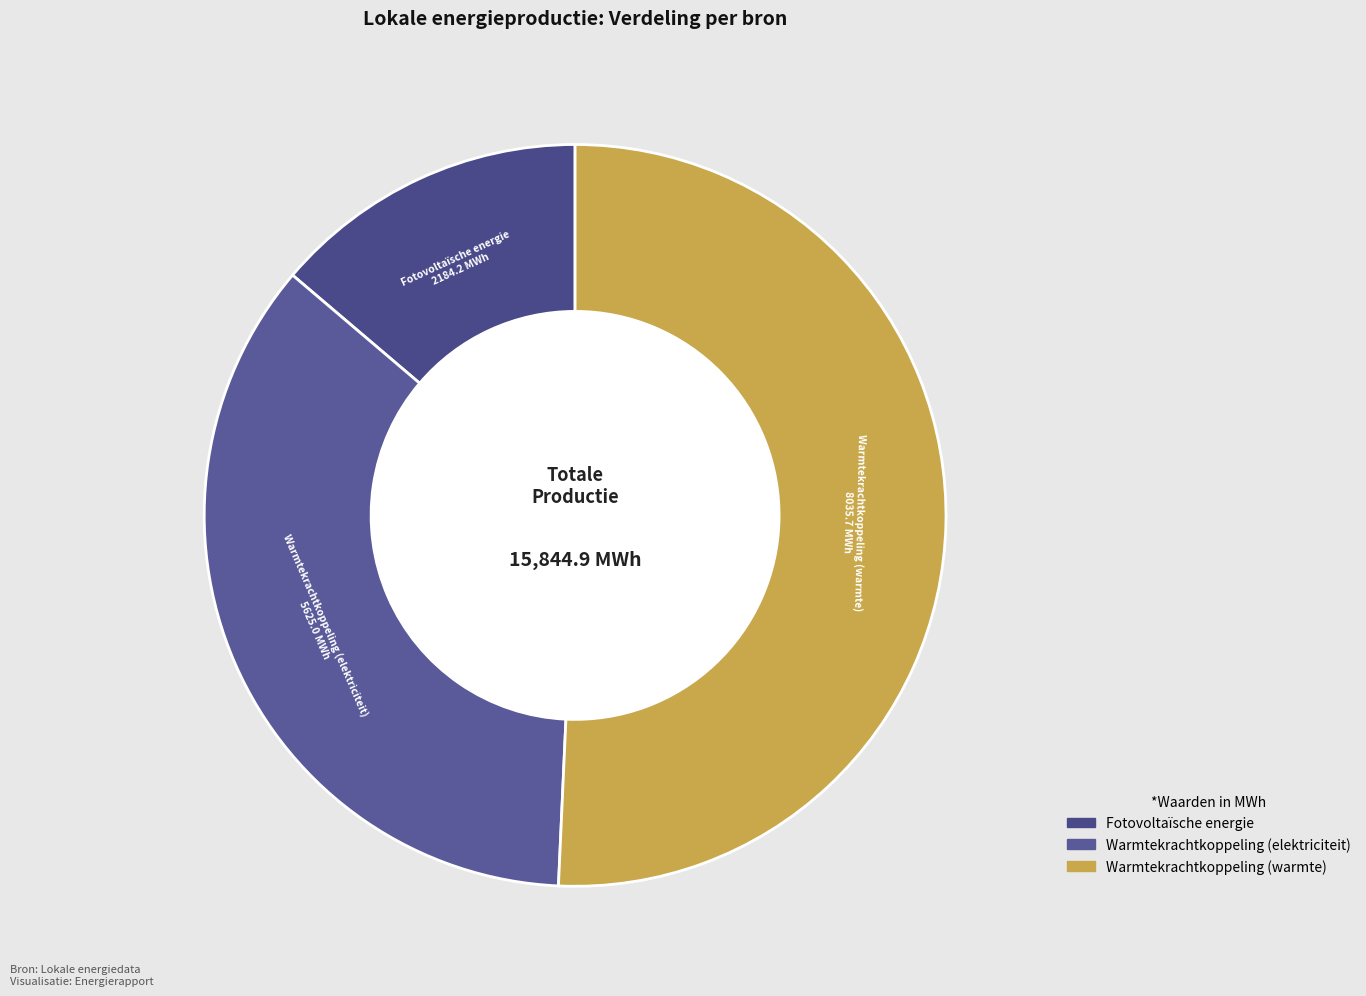

Which category accounts for the majority?

Warmtekrachtkoppeling (warmte)